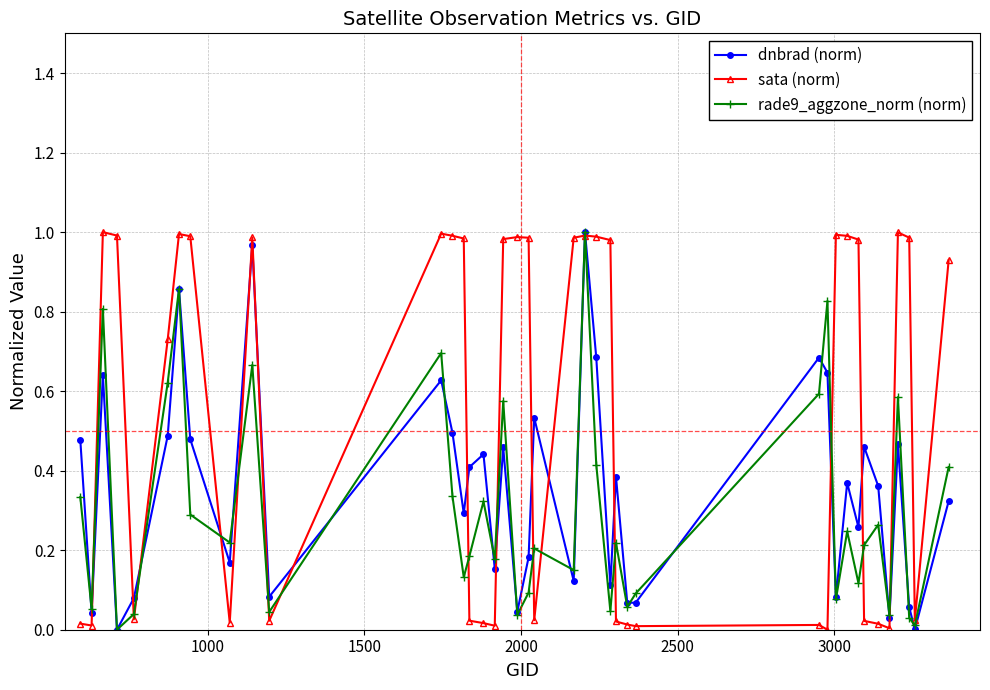

Rank the series by their average value, from highest to lowest.

sata (norm), dnbrad (norm), rade9_aggzone_norm (norm)